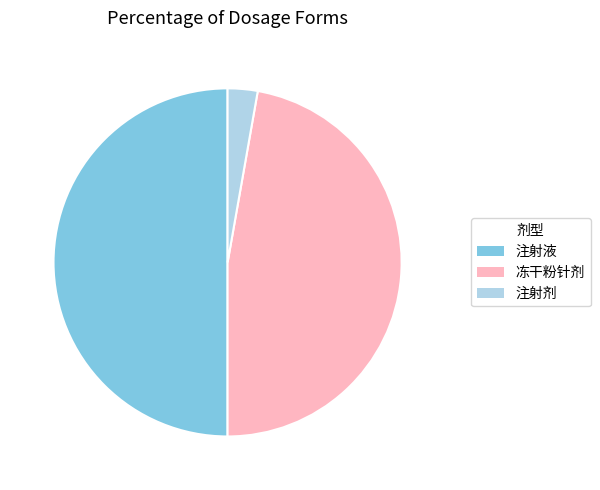

Between 注射液 and 注射剂, which is larger?

注射液